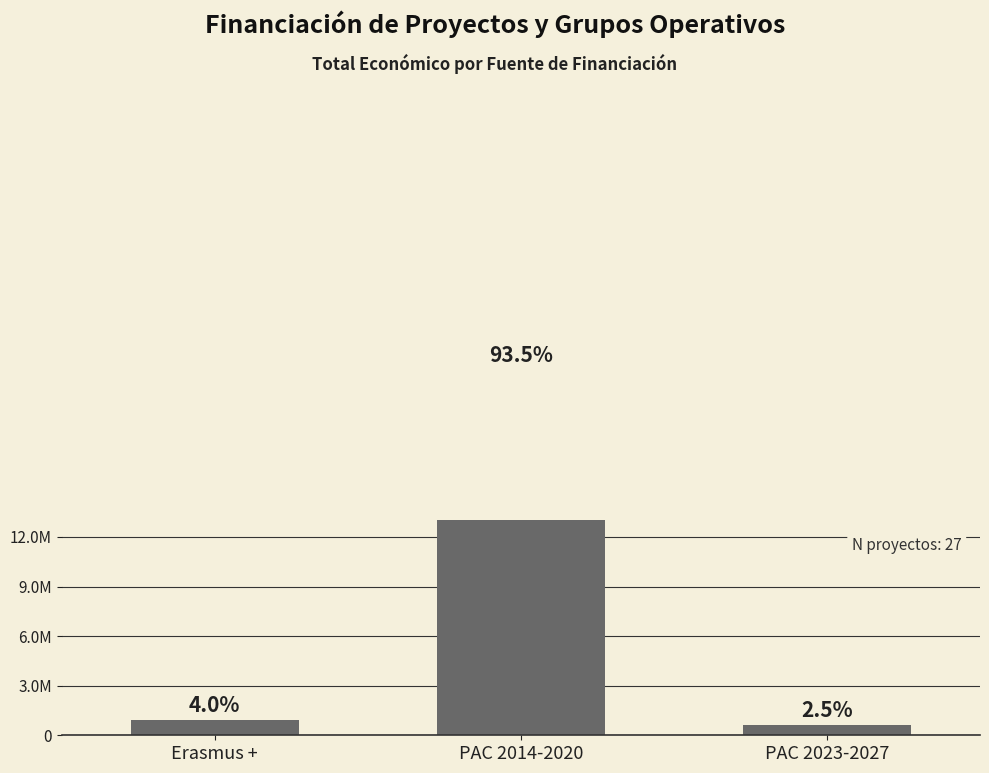

Where is the data nearest to the value 11365368?

Erasmus +